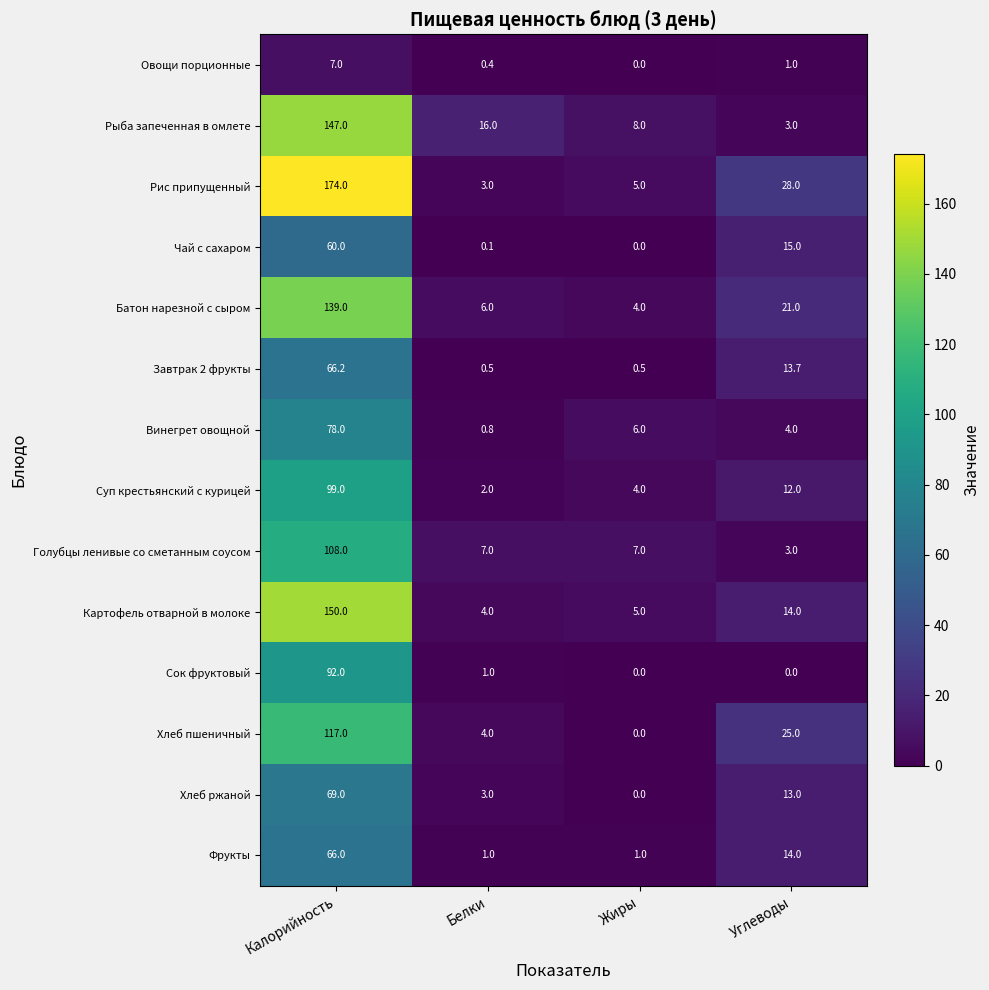

List the series in order of their peak value, highest first.

Рис припущенный, Картофель отварной в молоке, Рыба запеченная в омлете, Батон нарезной с сыром, Хлеб пшеничный, Голубцы ленивые со сметанным соусом, Суп крестьянский с курицей, Сок фруктовый, Винегрет овощной, Хлеб ржаной, Завтрак 2 фрукты, Фрукты, Чай с сахаром, Овощи порционные